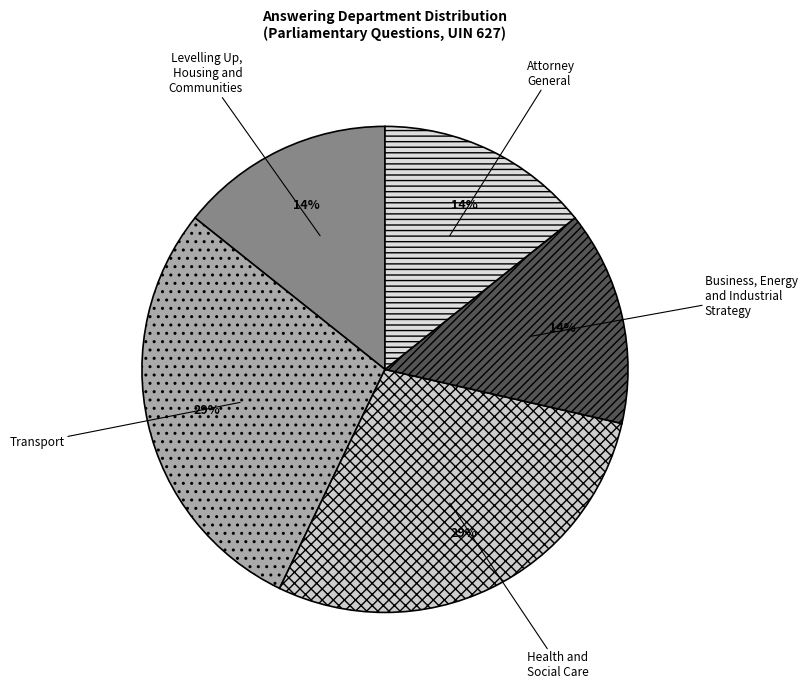

Do Health and Social Care and Levelling Up, Housing and Communities together represent more than half of the pie?

No